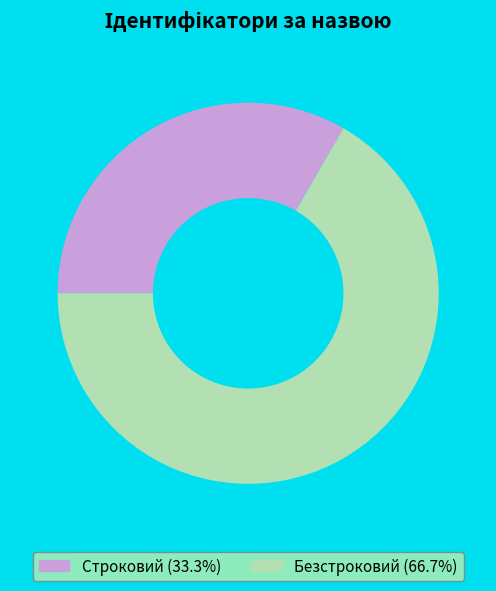

Is Строковий the majority of the pie?

No